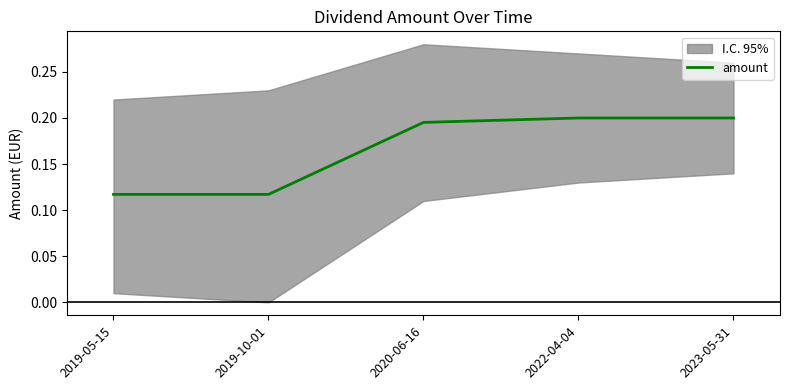

True or false: the data shows 0.2 at 2019-05-15.

False